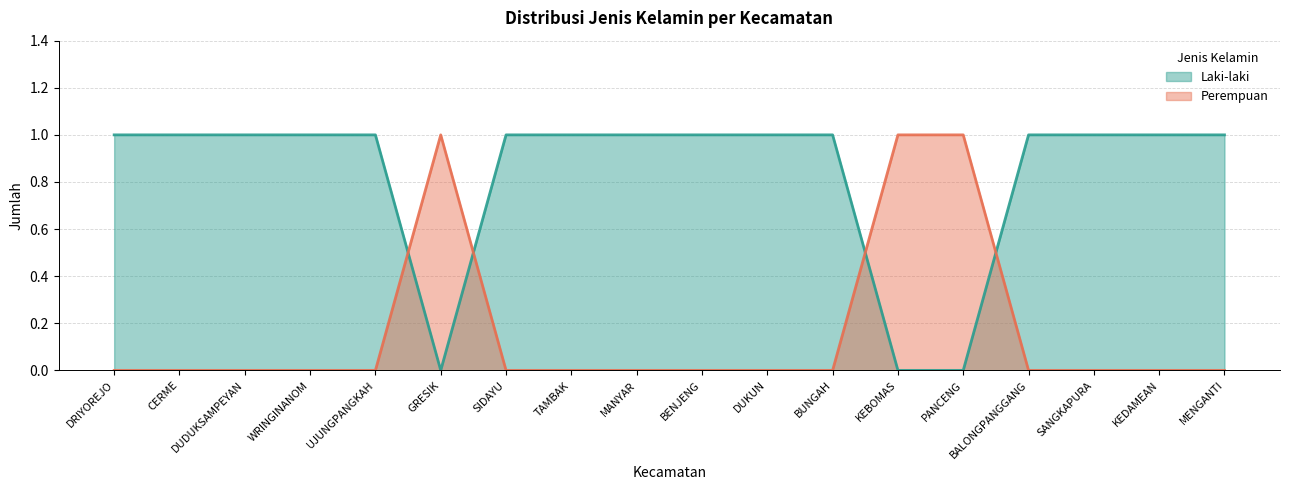

At which category is the sum across all series the highest?

DRIYOREJO